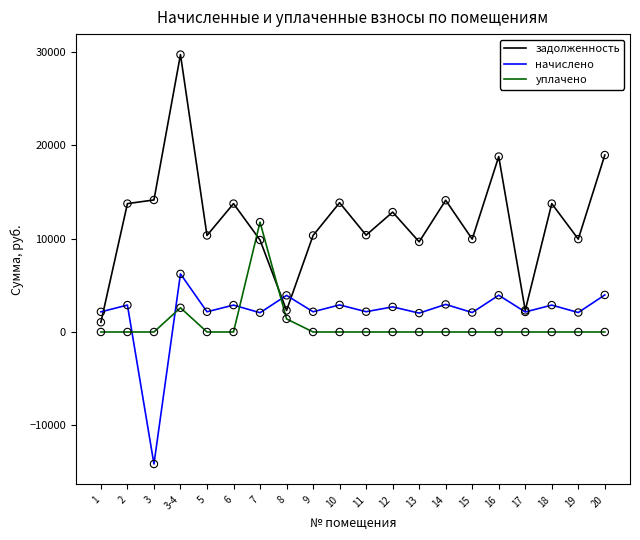

At which category is the sum across all series the highest?

3-4